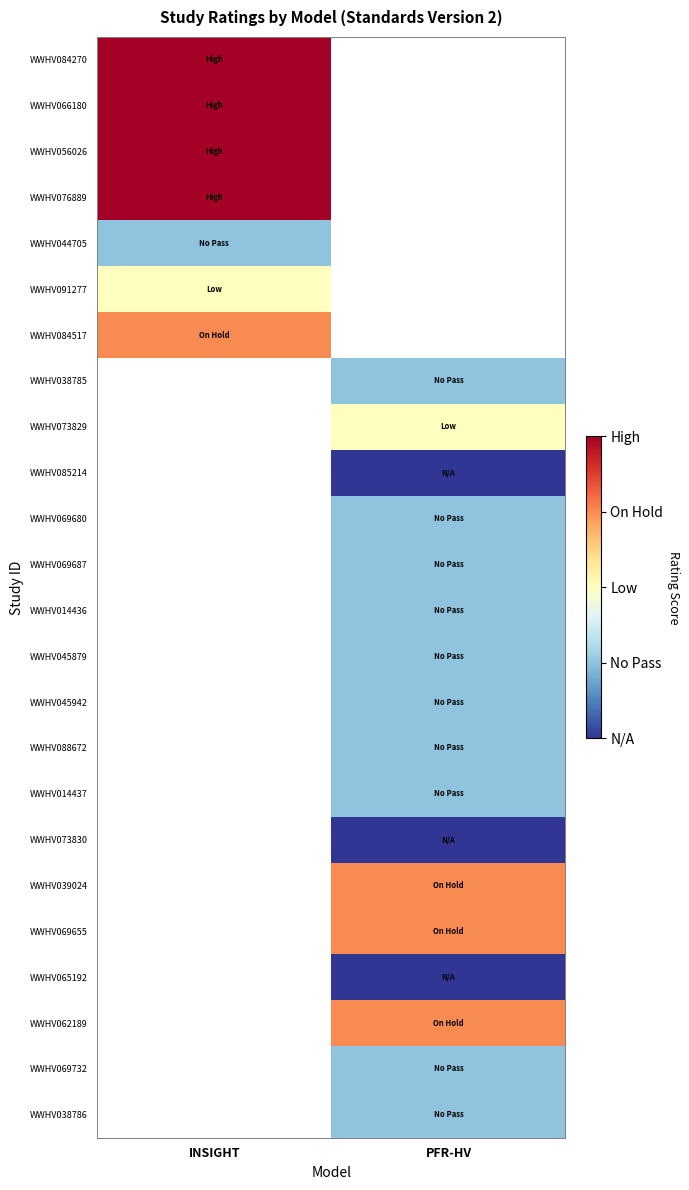

How many positive values does the WWHV069655 series have?

1